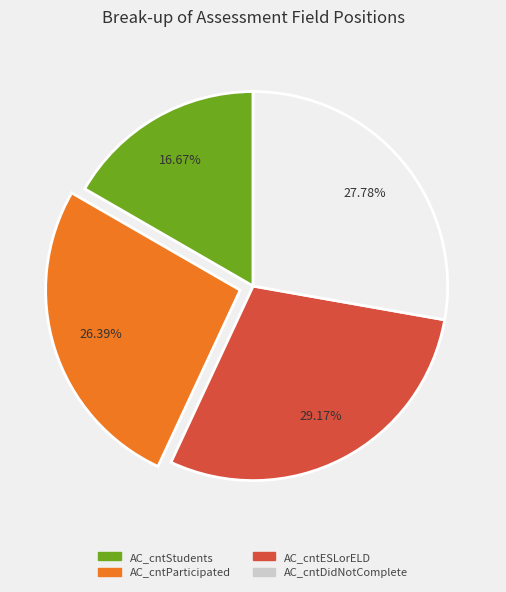

Which slice is the largest?

AC_cntESLorELD